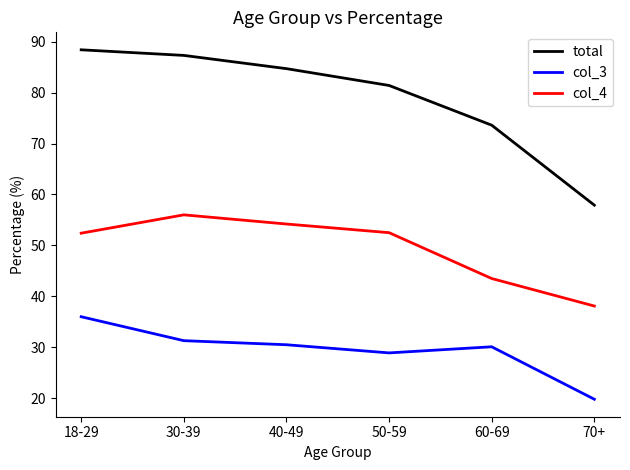

What position from the right is 50-59?

3